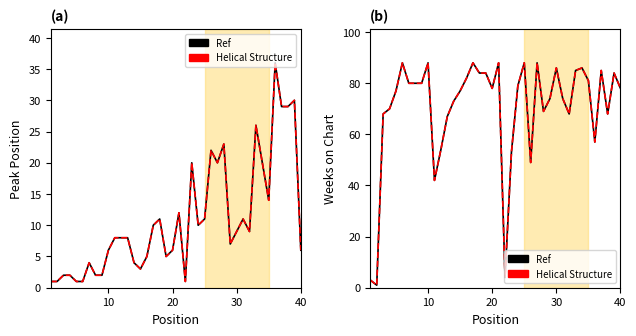

True or false: Ref and Helical Structure intersect in this chart.

False